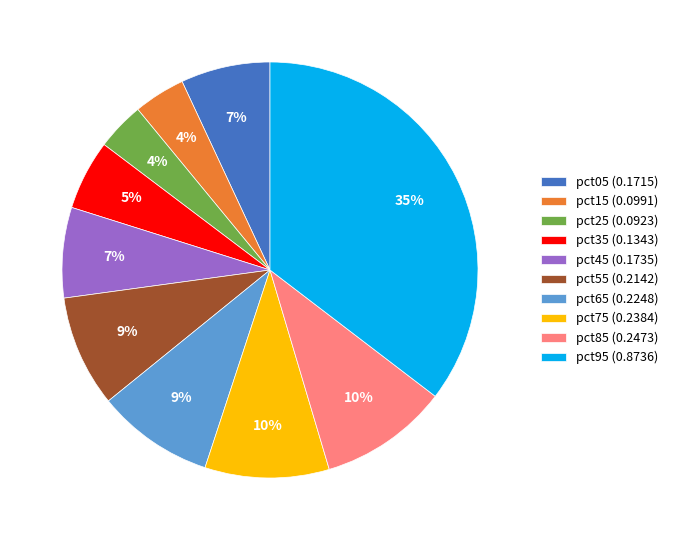

Between pct65 (0.2248) and pct05 (0.1715), which is larger?

pct65 (0.2248)